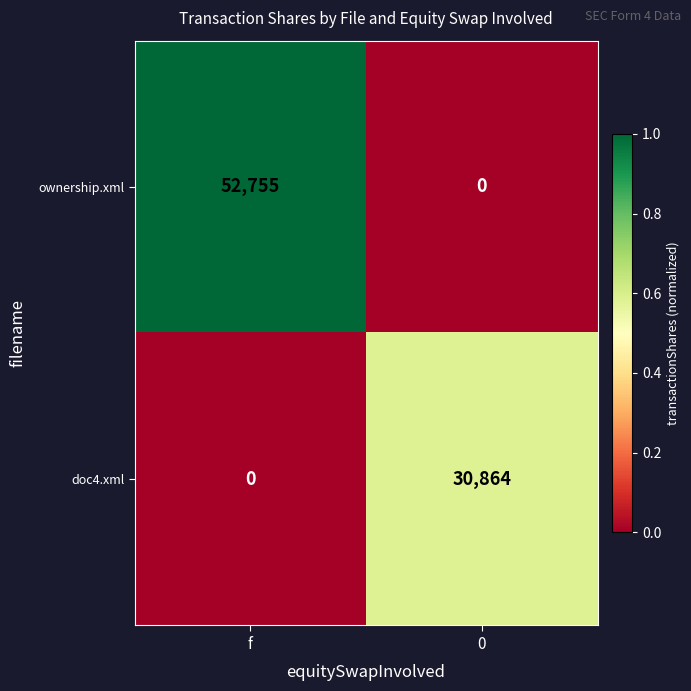

Reading left to right, transcribe all the data shown in this chart.

ownership.xml: f=52755	0=0
doc4.xml: f=0	0=30864